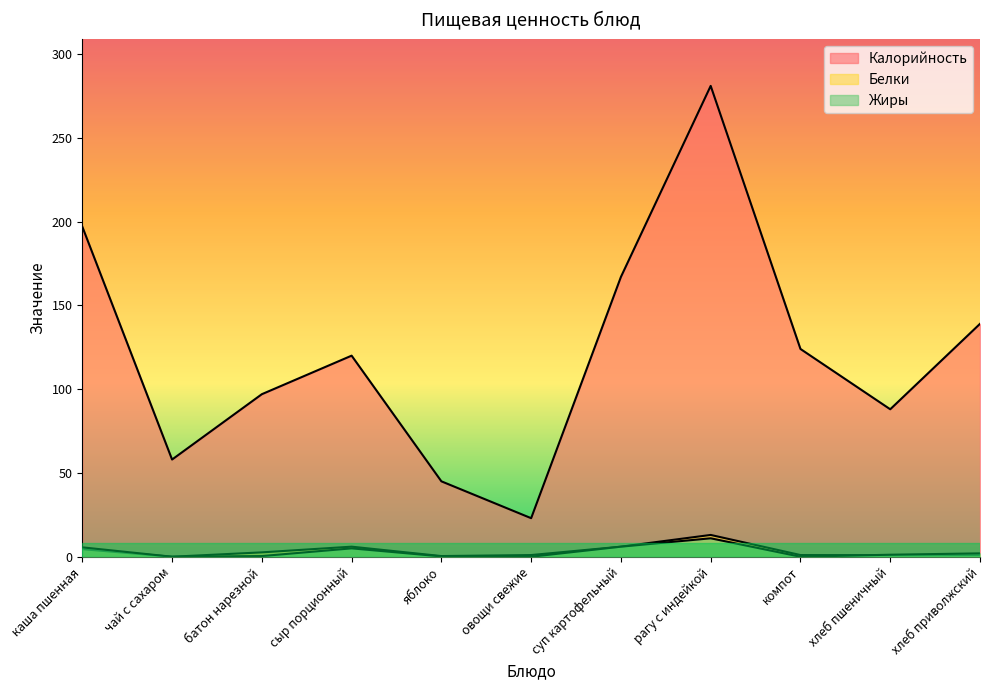

What is the sum of all Калорийность values?

1339.0